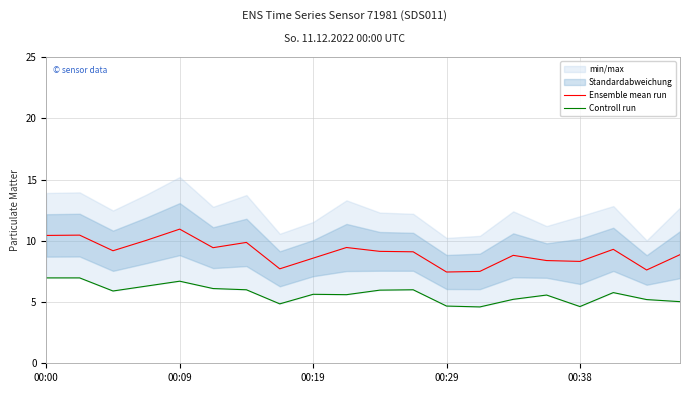

Is it true that Ensemble mean run equals 18.9 at 00:09?

False